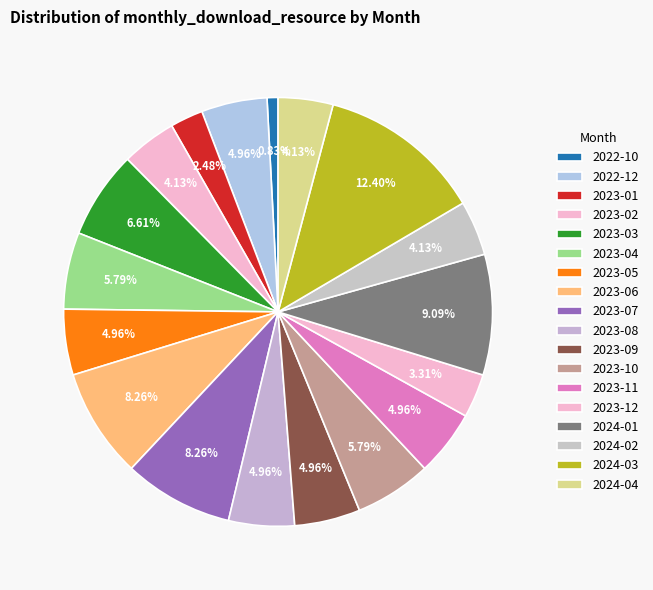

Is it true that 2024-02 is 4% of the pie?

True